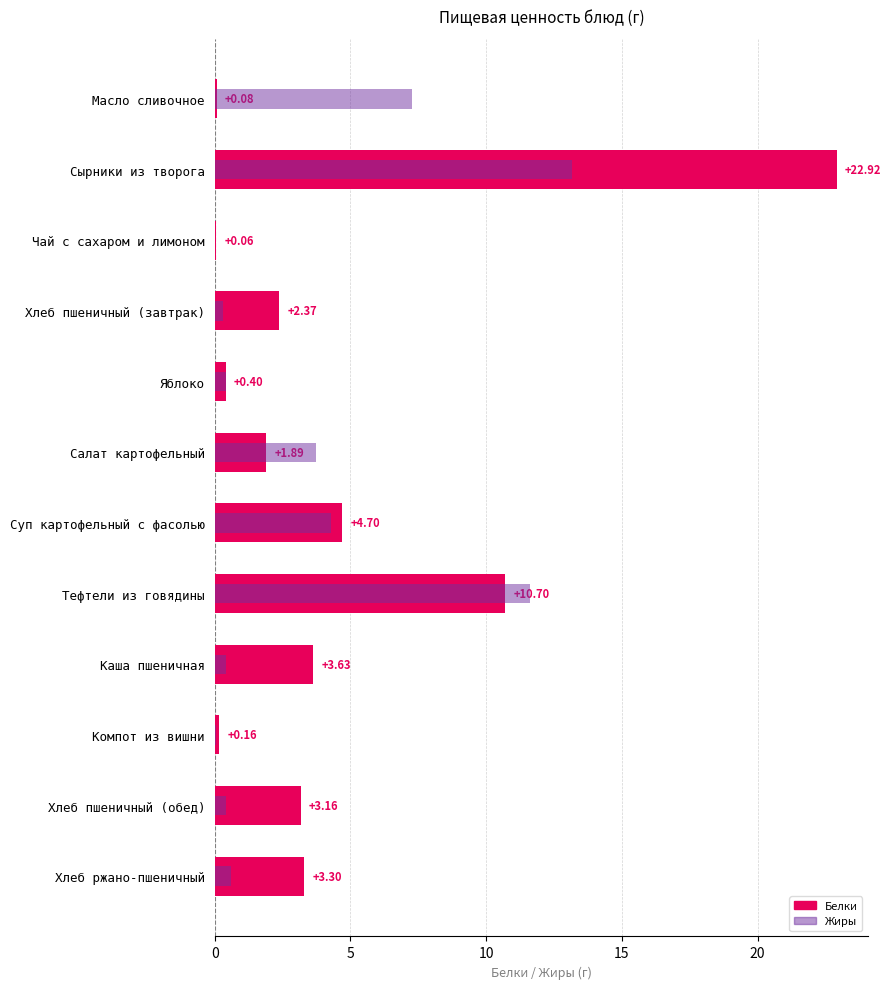

What is the minimum value for Белки?

0.1